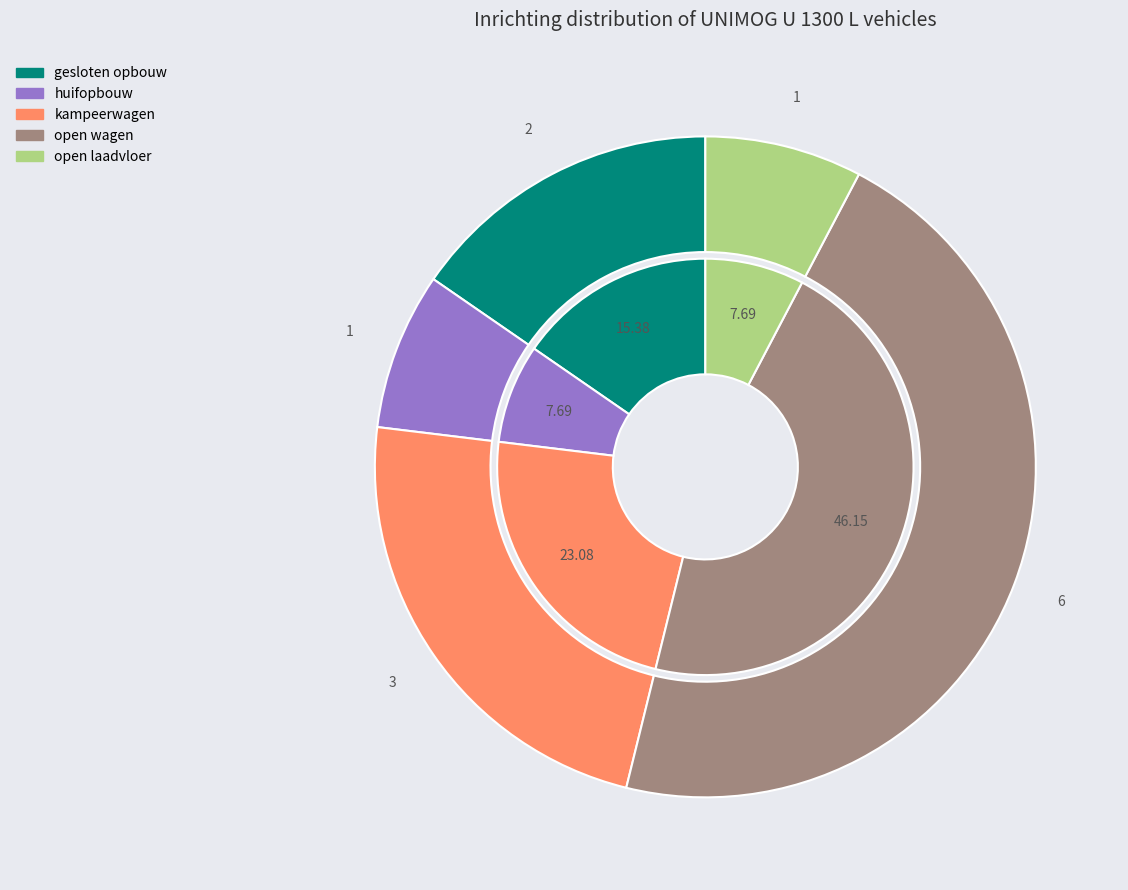

Which category has the biggest portion of the pie?

open wagen